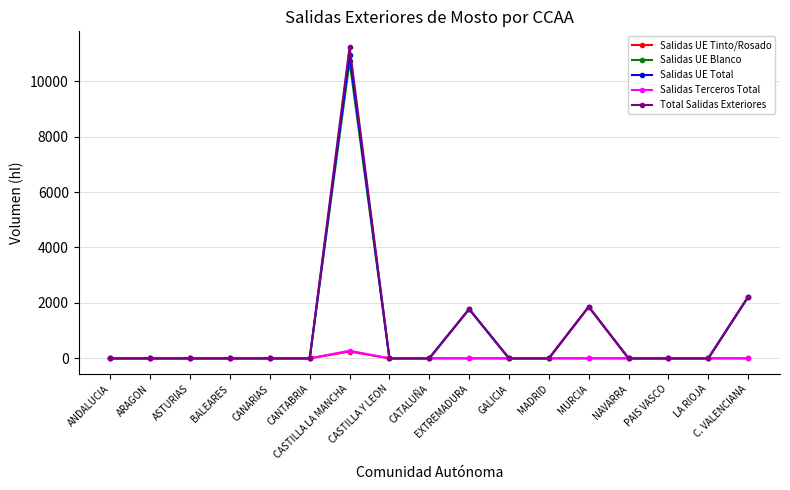

True or false: Total Salidas Exteriores has more than 0 interior local peaks.

True